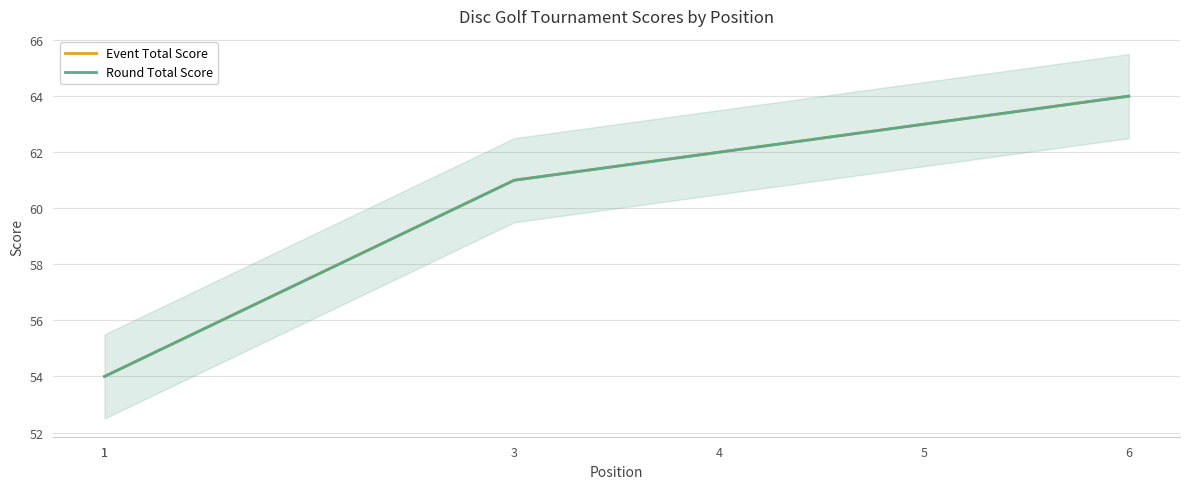

What is the value of the Event Total Score point at the 1st from the left?

54